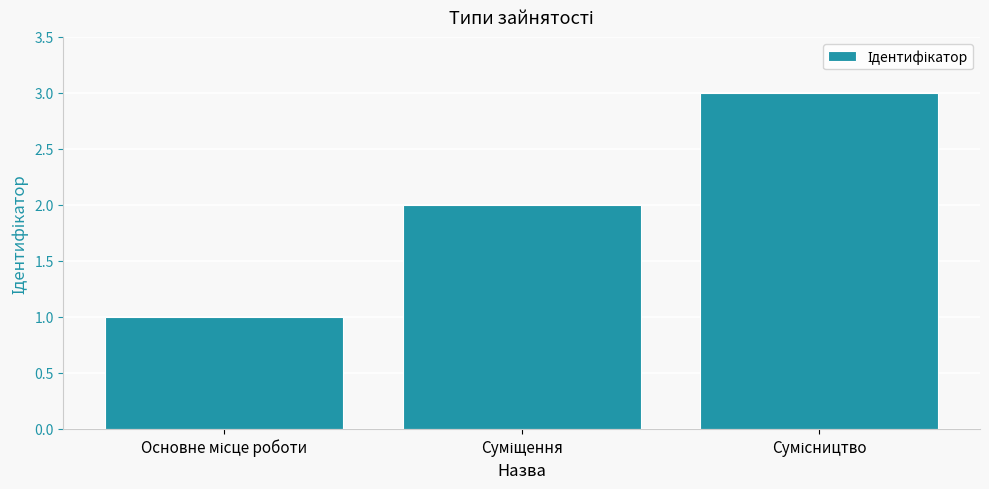

What is the maximum value shown in the chart?

3